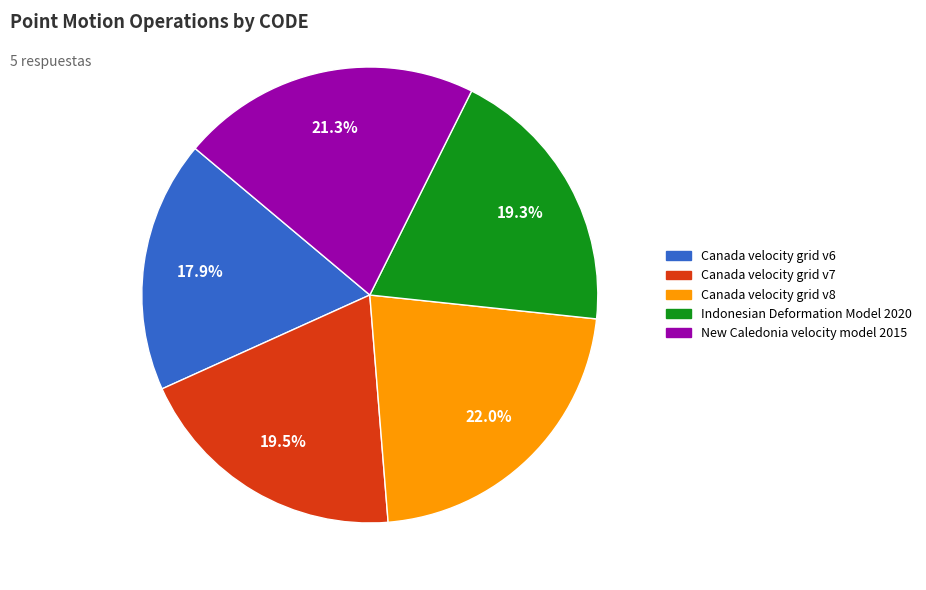

What percentage is the Canada velocity grid v6 slice, to the nearest percent?

18%